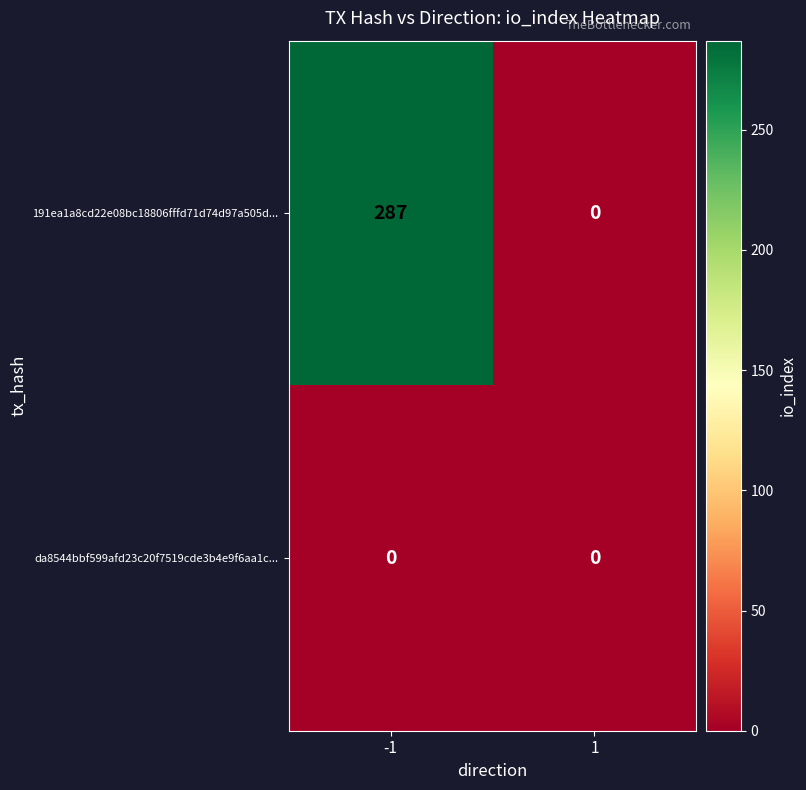

What is the average value of the 191ea1a8cd22e08bc18806fffd71d74d97a505d... series?

144